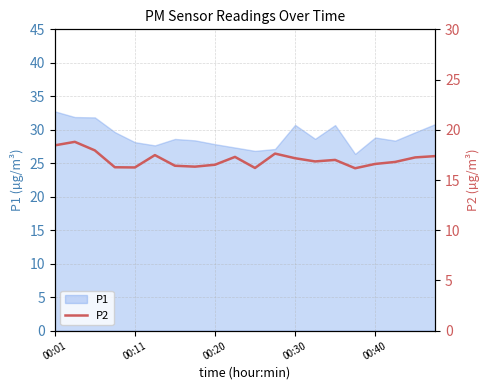

What is the lowest value of the P1 series?

26.4